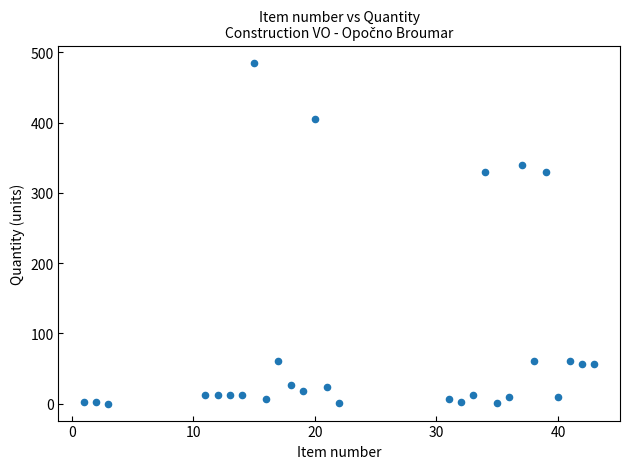

What is the range of Y values (max minus min)?

484.9